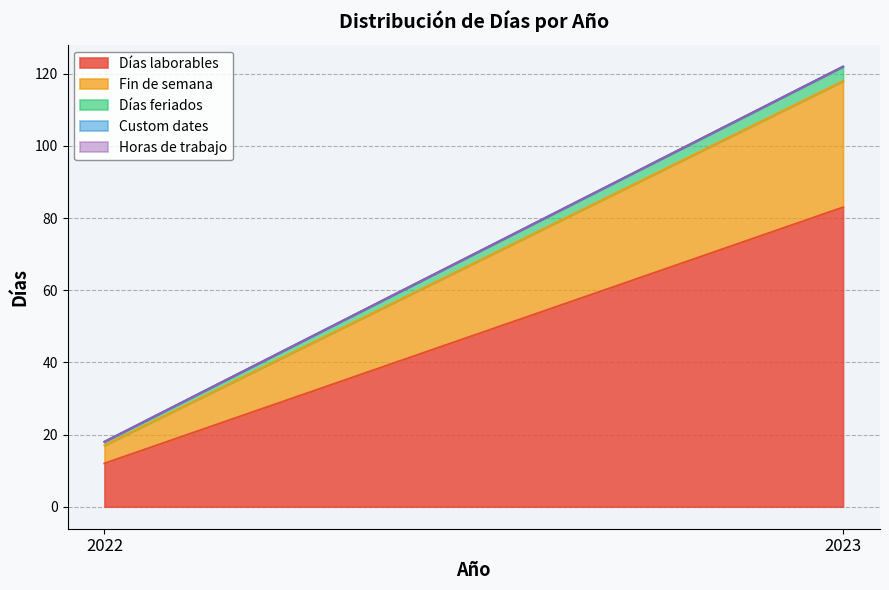

Does the chart have visible grid lines?

Yes